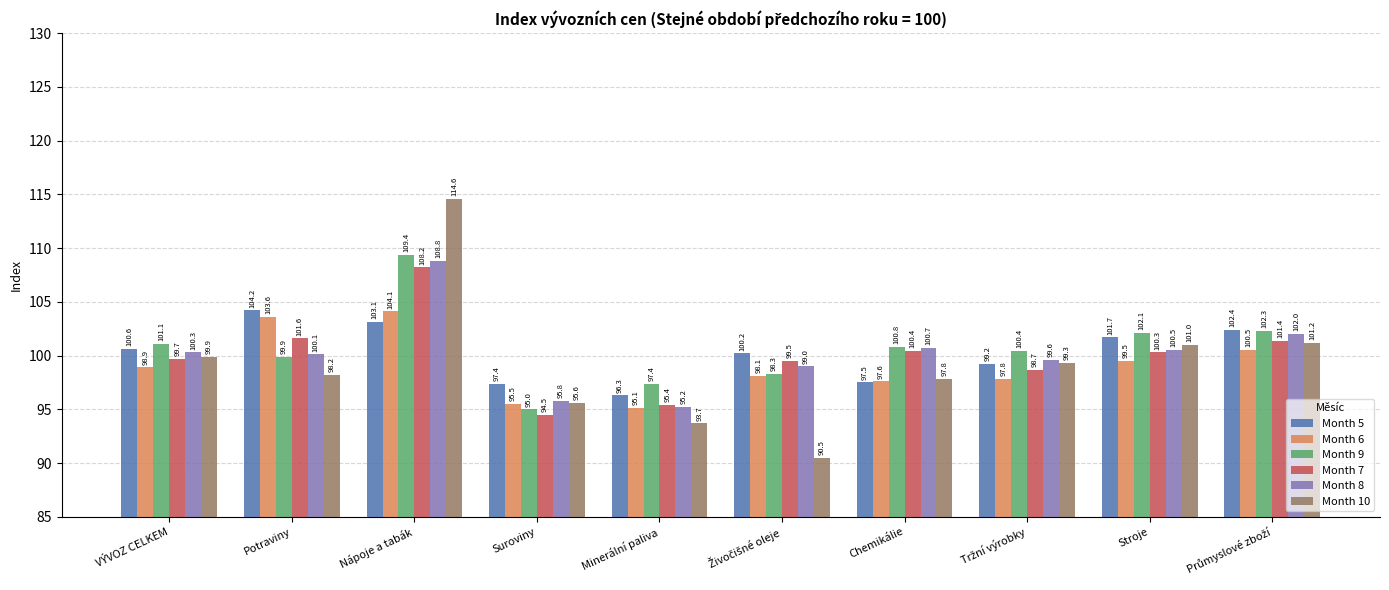

Which series has the largest range (max minus min)?

Month 10